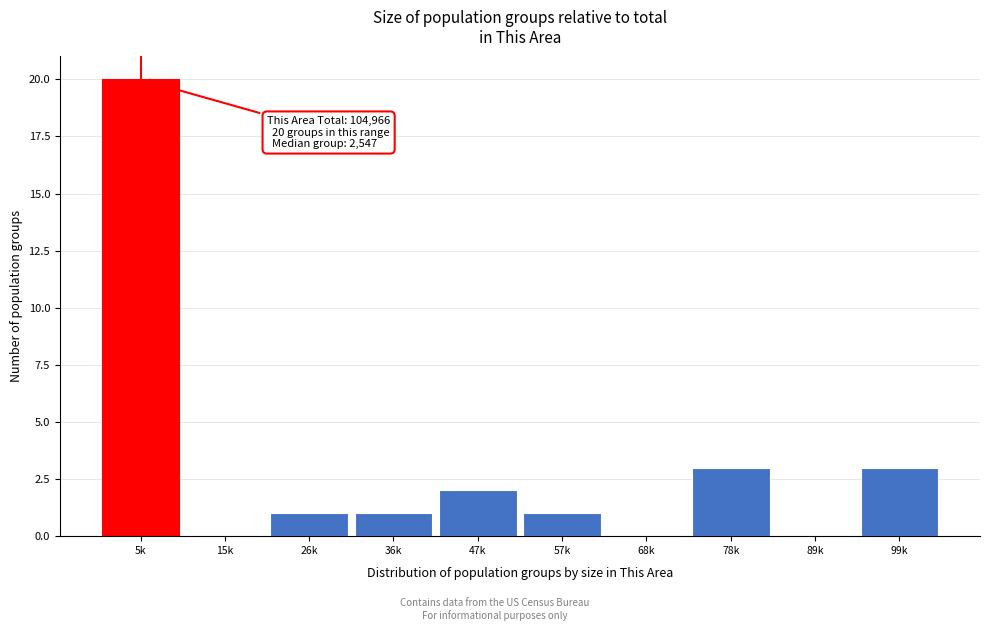

Reading left to right, extract all data points from this chart.

5k=20	15k=0	26k=1	36k=1	47k=2	57k=1	68k=0	78k=3	89k=0	99k=3